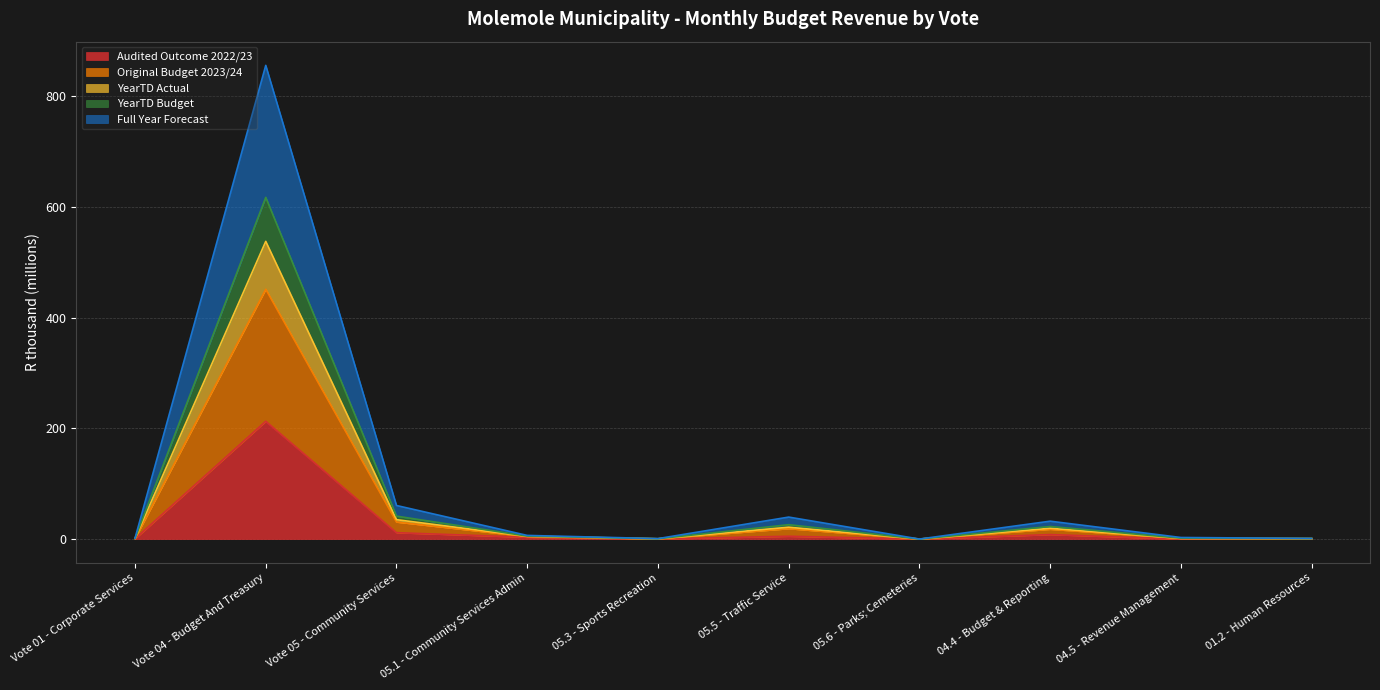

Which series has the largest range (max minus min)?

Original Budget 2023/24